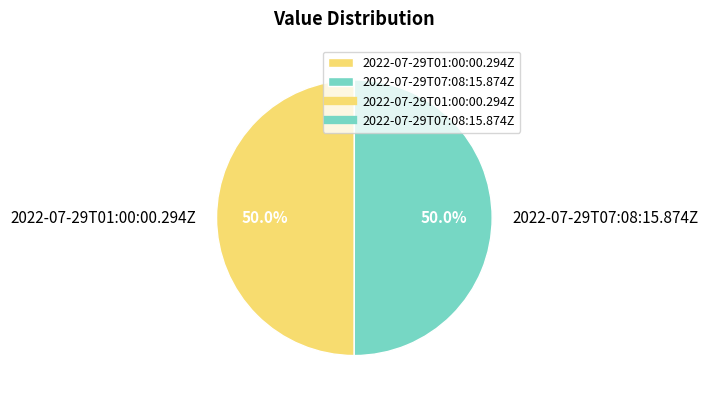

What is the total percentage of 2022-07-29T07:08:15.874Z and 2022-07-29T01:00:00.294Z?

100.0%